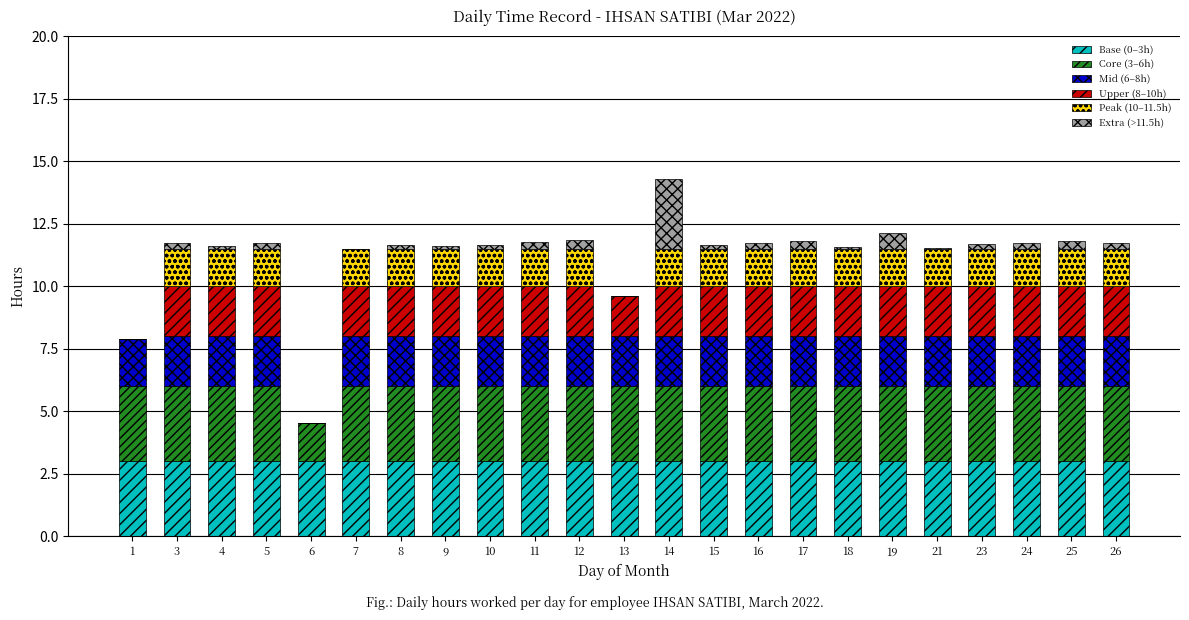

Is it true that Base (0–3h) equals 5.1 at 12?

False